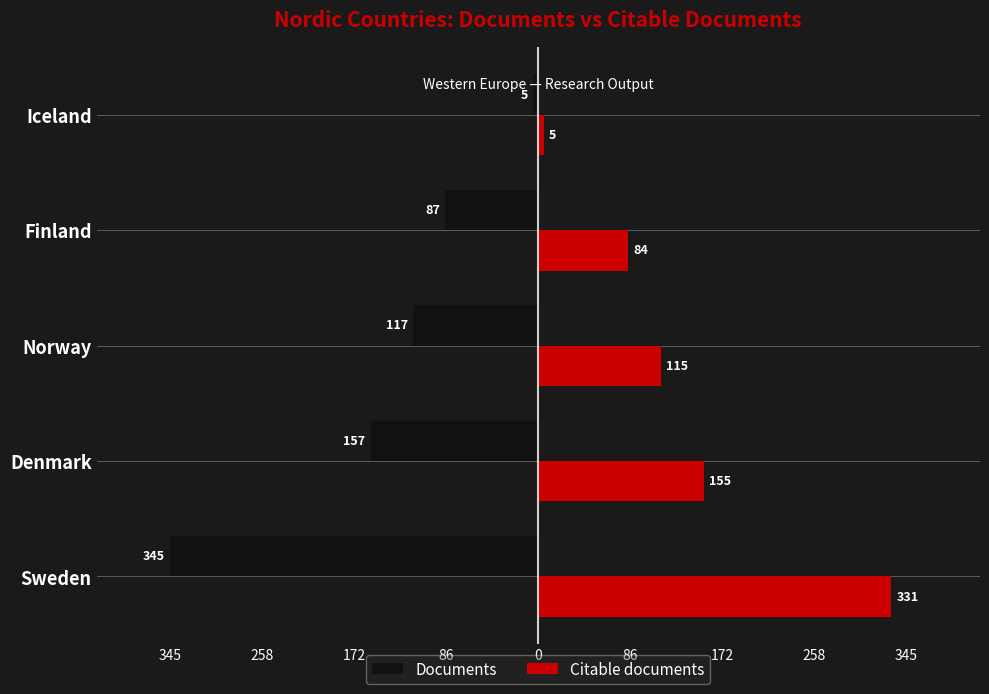

What is the maximum value for Citable documents?

331